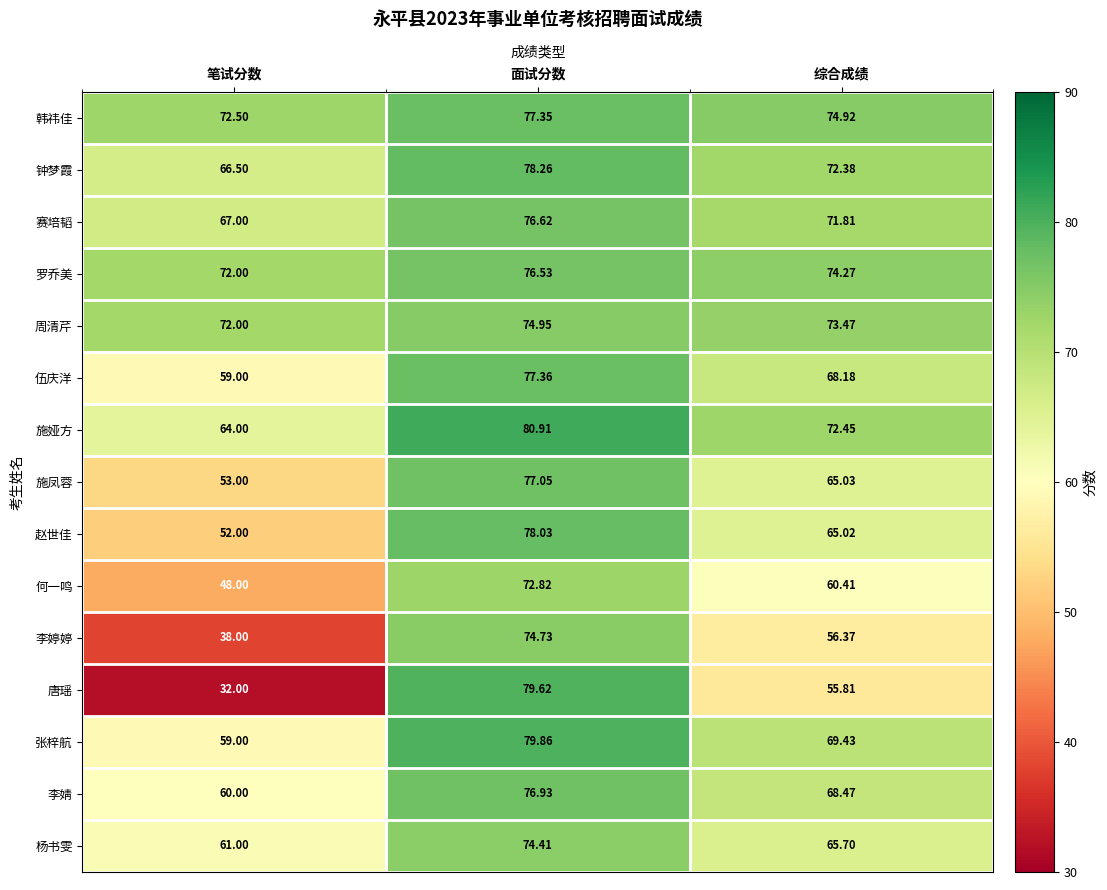

At which category is the sum across all series the highest?

面试分数